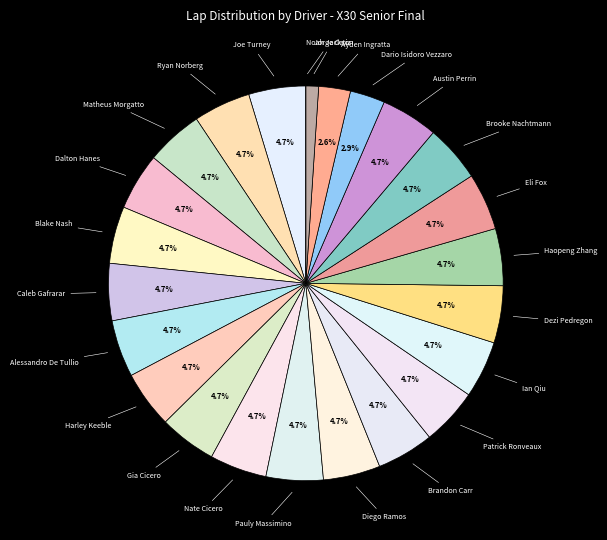

Approximately how many times larger is the value at Brandon Carr compared to Blake Nash?

1.0